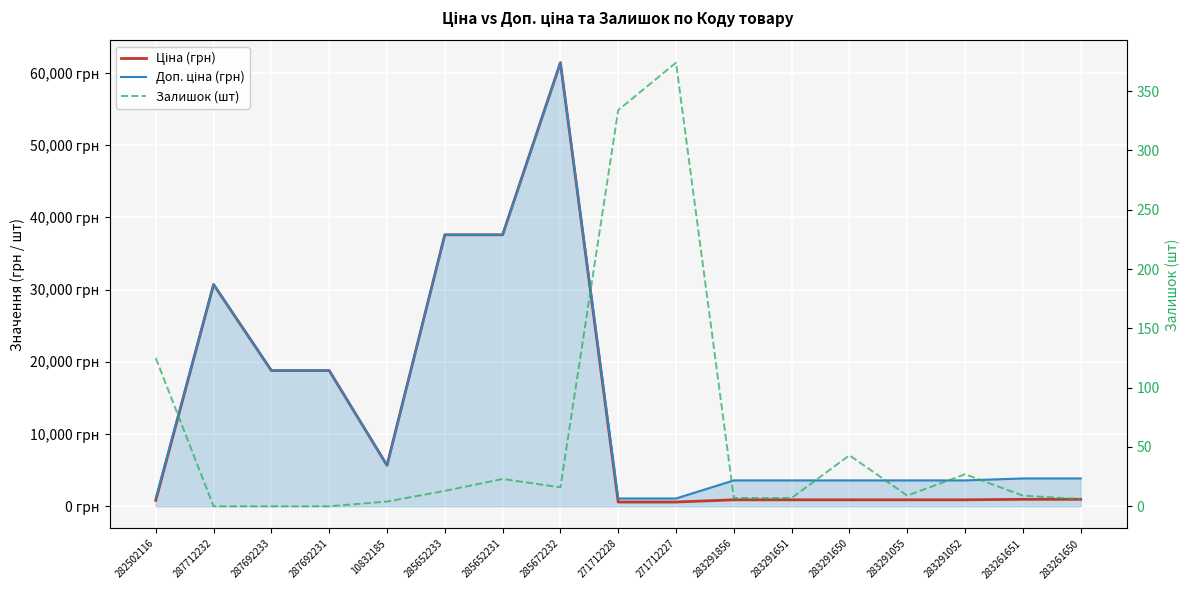

What is the label of the 1st point from the right?

283261650